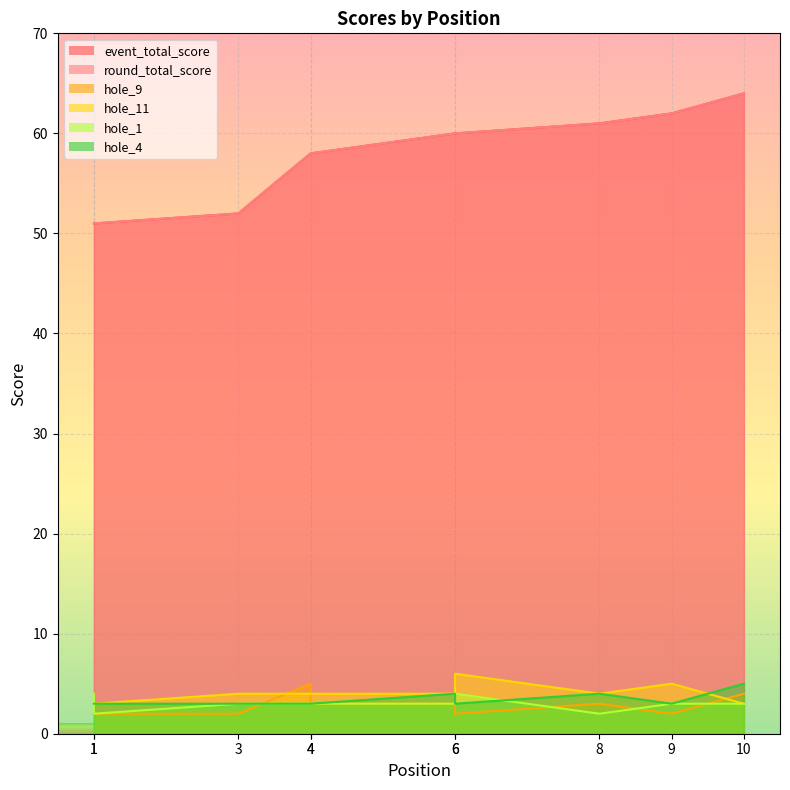

At which category does the chart reach its minimum across all series?

1